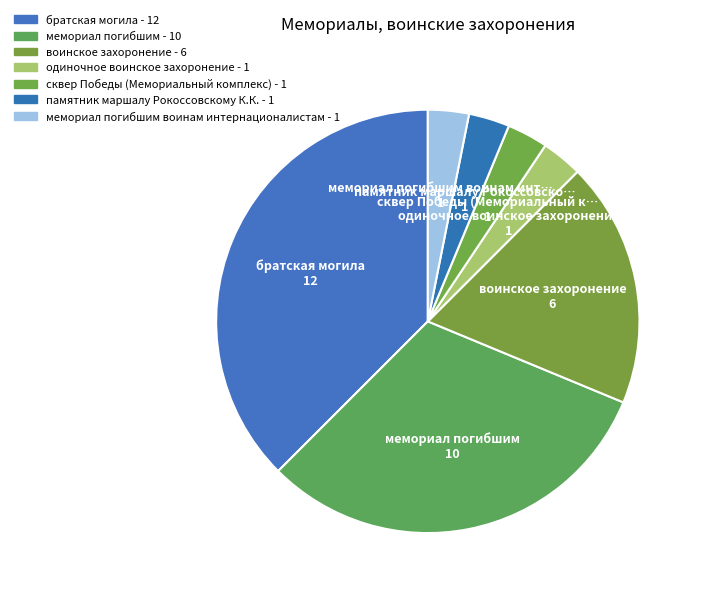

To the nearest percent, what is the difference between the largest and smallest slice percentages?

34%